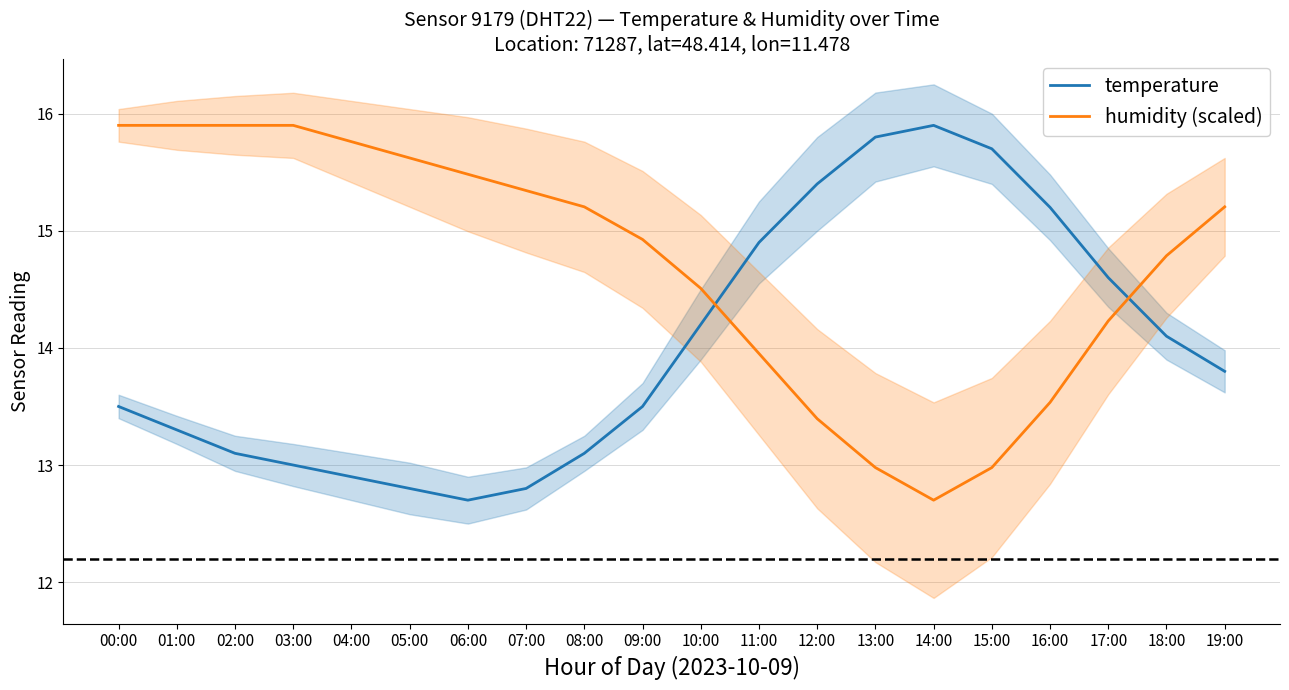

Reading left to right, transcribe all the data shown in this chart.

temperature: 00:00=13.5	01:00=13.3	02:00=13.1	03:00=13.0	04:00=12.9	05:00=12.8	06:00=12.7	07:00=12.8	08:00=13.1	09:00=13.5	10:00=14.2	11:00=14.9	12:00=15.4	13:00=15.8	14:00=15.9	15:00=15.7	16:00=15.2	17:00=14.6	18:00=14.1	19:00=13.8
humidity (scaled): 00:00=15.9	01:00=15.9	02:00=15.9	03:00=15.9	04:00=15.8	05:00=15.6	06:00=15.5	07:00=15.3	08:00=15.2	09:00=14.9	10:00=14.5	11:00=14.0	12:00=13.4	13:00=13.0	14:00=12.7	15:00=13.0	16:00=13.5	17:00=14.2	18:00=14.8	19:00=15.2